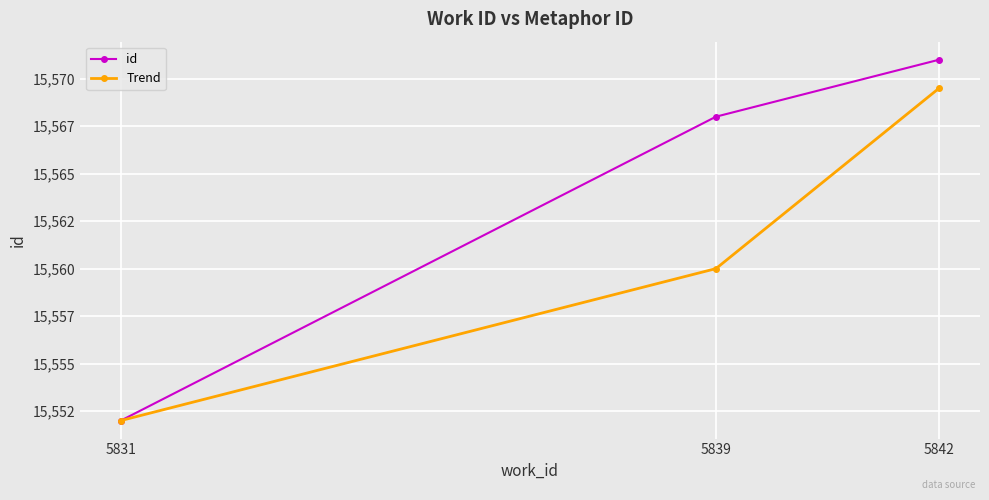

List the series in order of their overall mean, highest first.

id, Trend